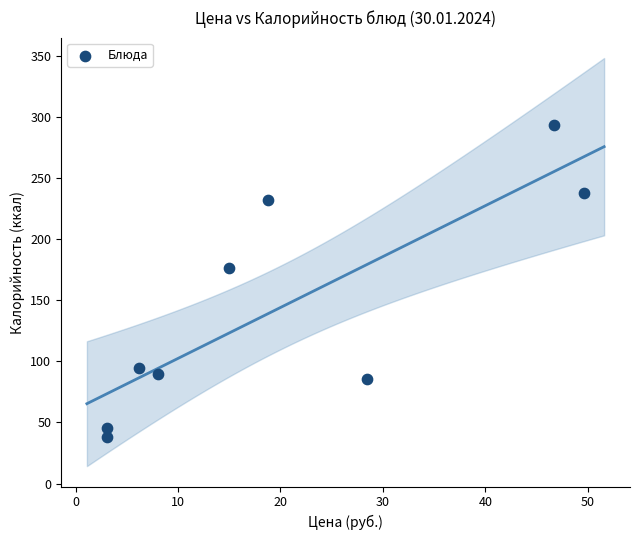

What Y value in the scatter plot is closest to 165?

176.4